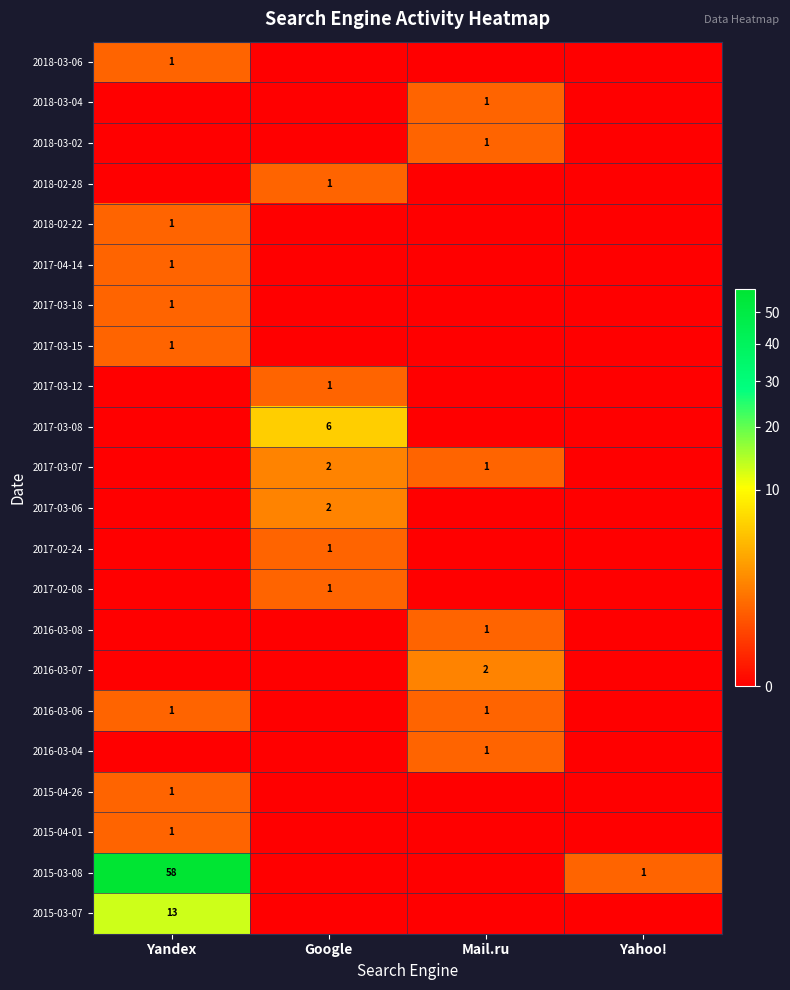

How many series are shown in this chart?

22